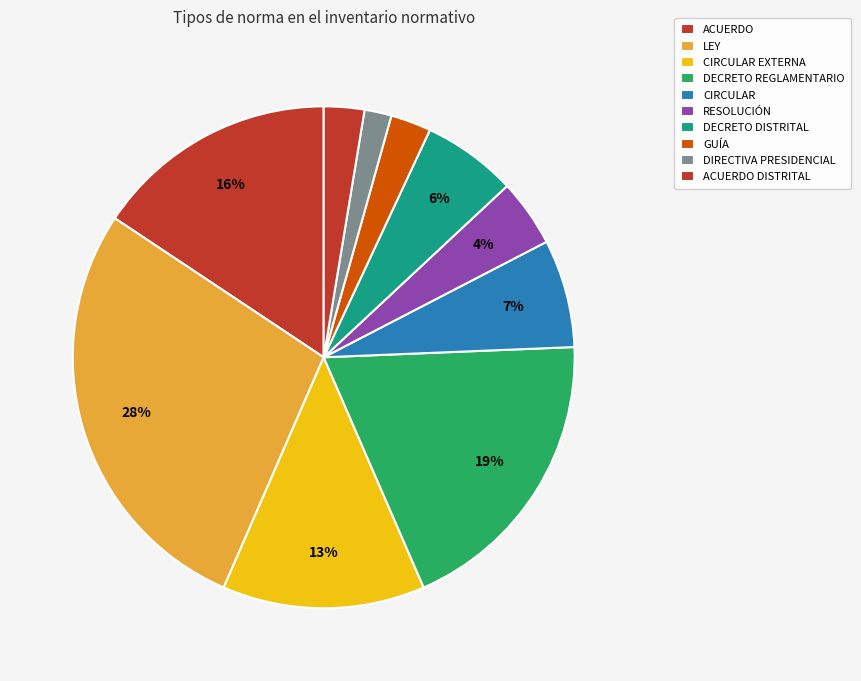

How many segments does this pie chart have?

10